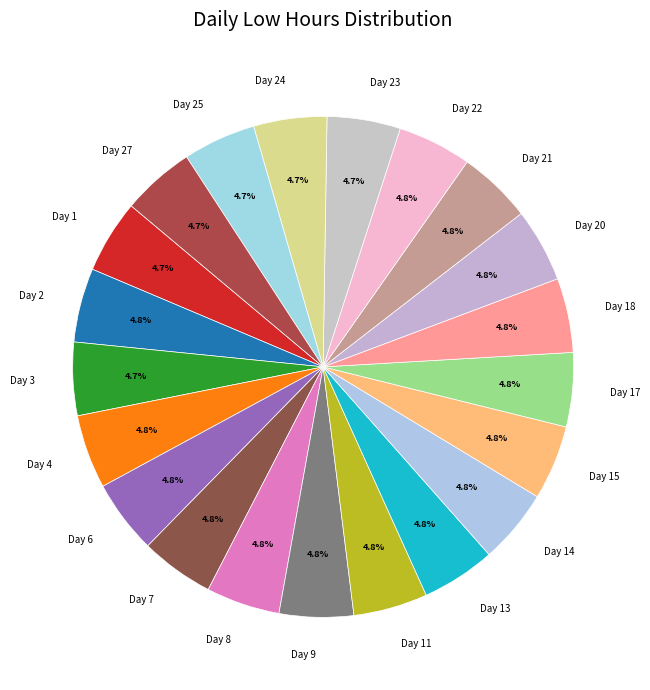

What percentage is the Day 13 slice, to the nearest percent?

5%